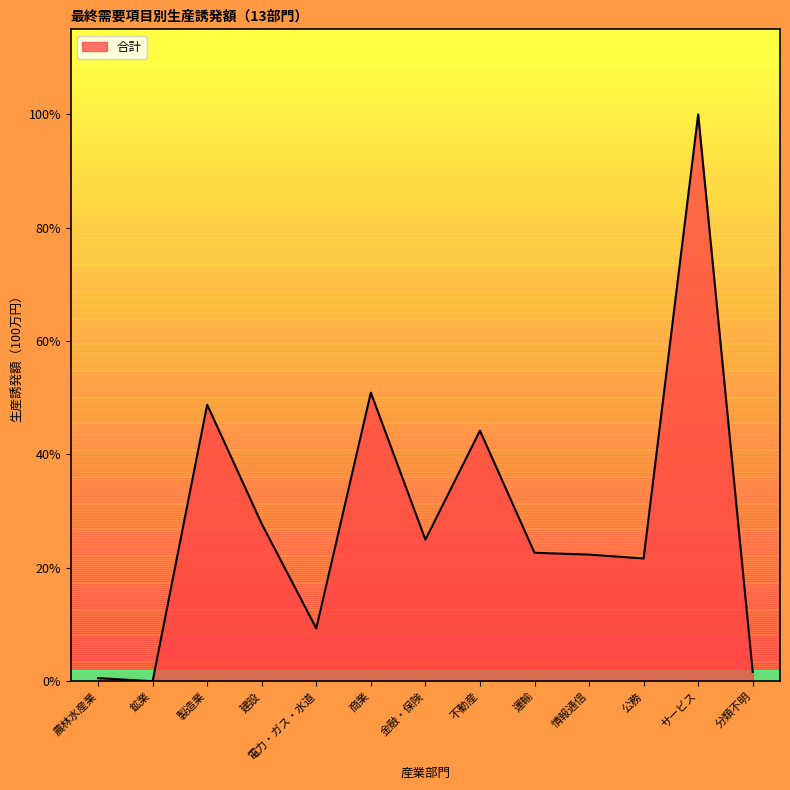

True or false: the data has more than 2 interior local peaks.

True